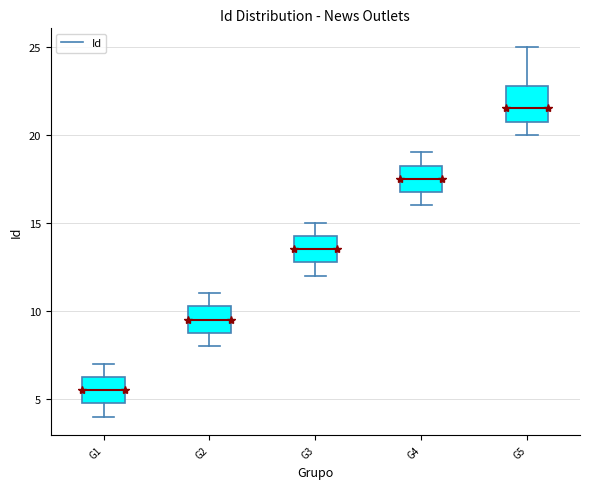

Reading left to right, transcribe this box plot: for each box, give where its median line is, the range the box spans, and where its two whiskers end, as read against the y-axis. The values are not printed on the chart, so give them approximately, as read against the axis.

G1: median 5.5, box 5.0 to 6.5, whiskers 4.0 to 7.0
G2: median 9.5, box 9.0 to 10.5, whiskers 8.0 to 11.0
G3: median 13.5, box 13.0 to 14.5, whiskers 12.0 to 15.0
G4: median 17.5, box 17.0 to 18.5, whiskers 16.0 to 19.0
G5: median 21.5, box 21.0 to 23.0, whiskers 20.0 to 25.0